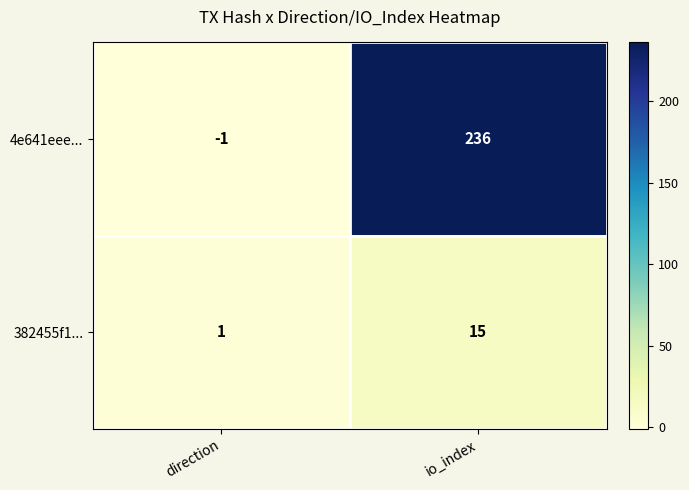

List the series in order of their overall mean, lowest first.

382455f1..., 4e641eee...